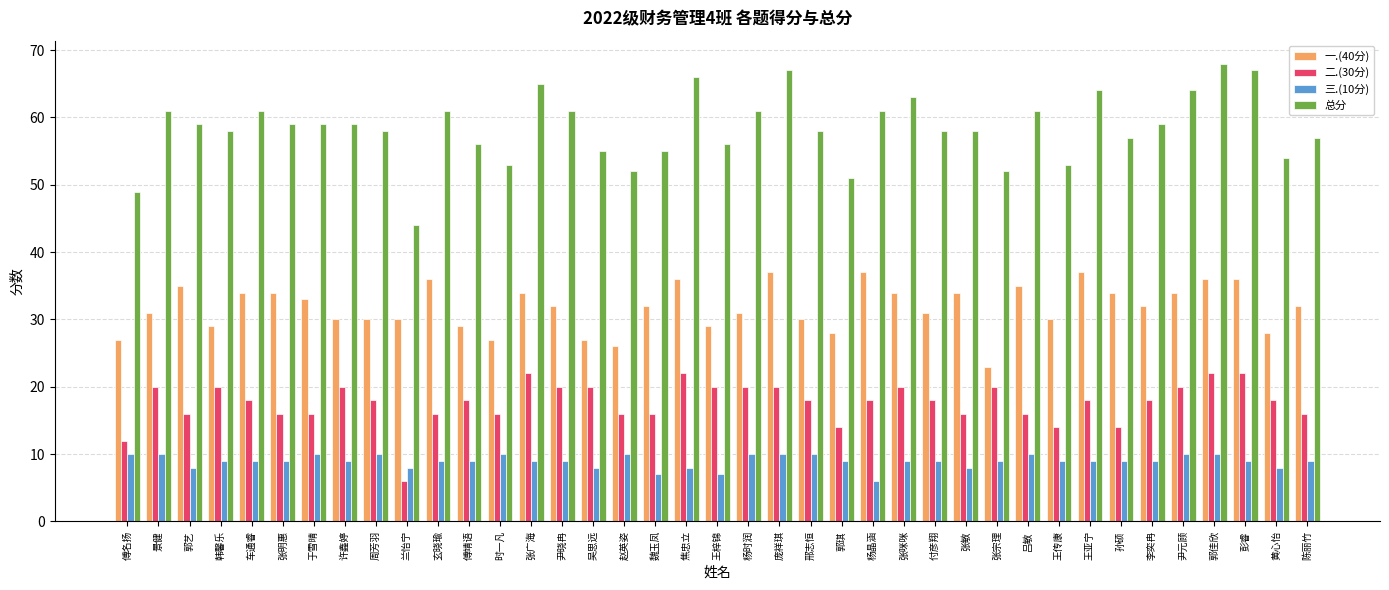

Which series has the largest range (max minus min)?

总分